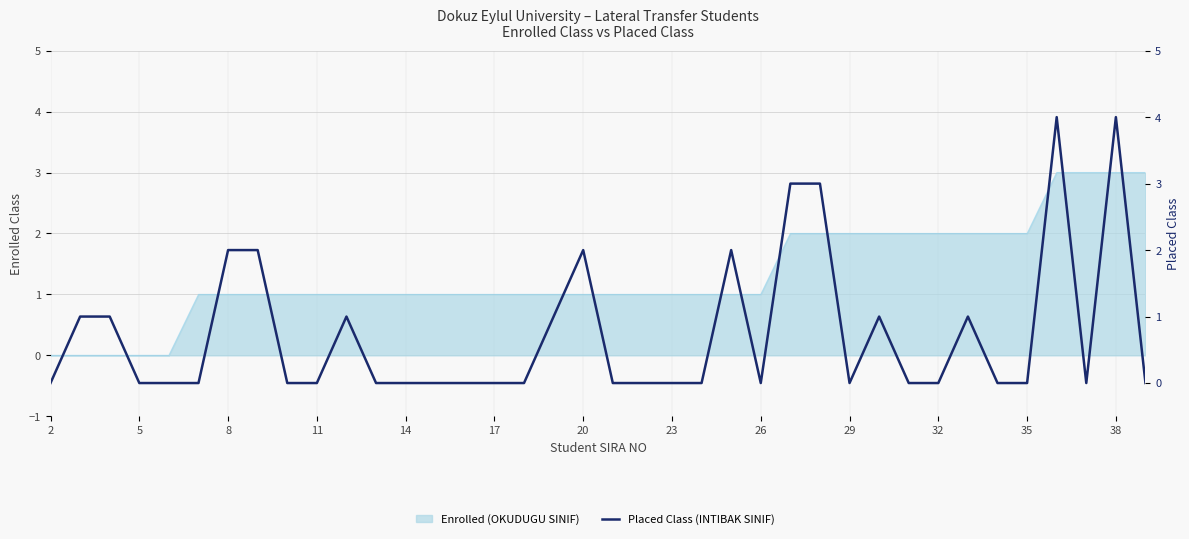

How many lines are shown in the chart?

1